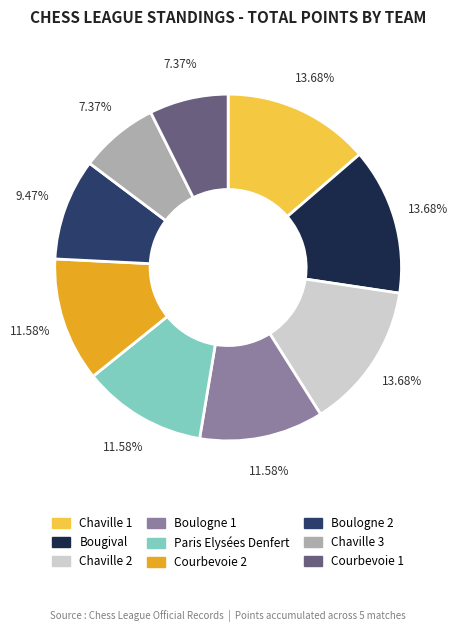

Is there a majority slice in this chart?

No